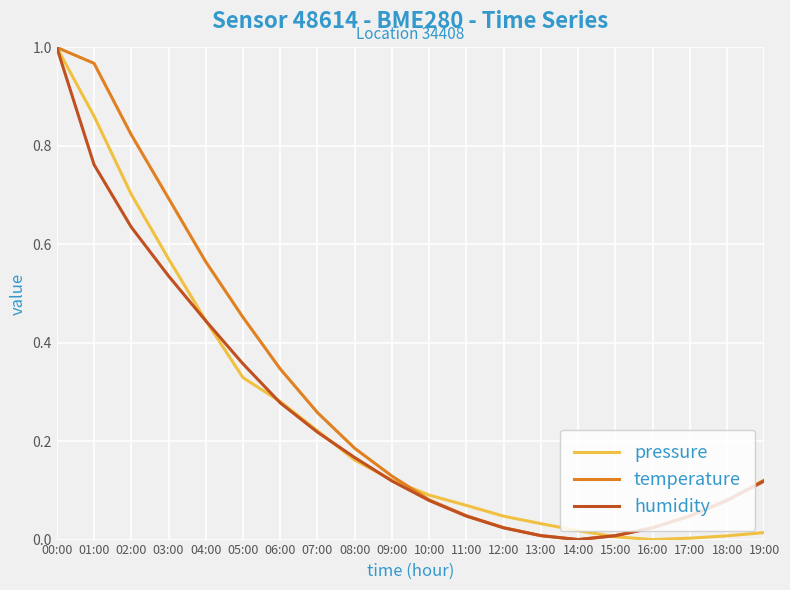

At which label does humidity reach its peak?

00:00